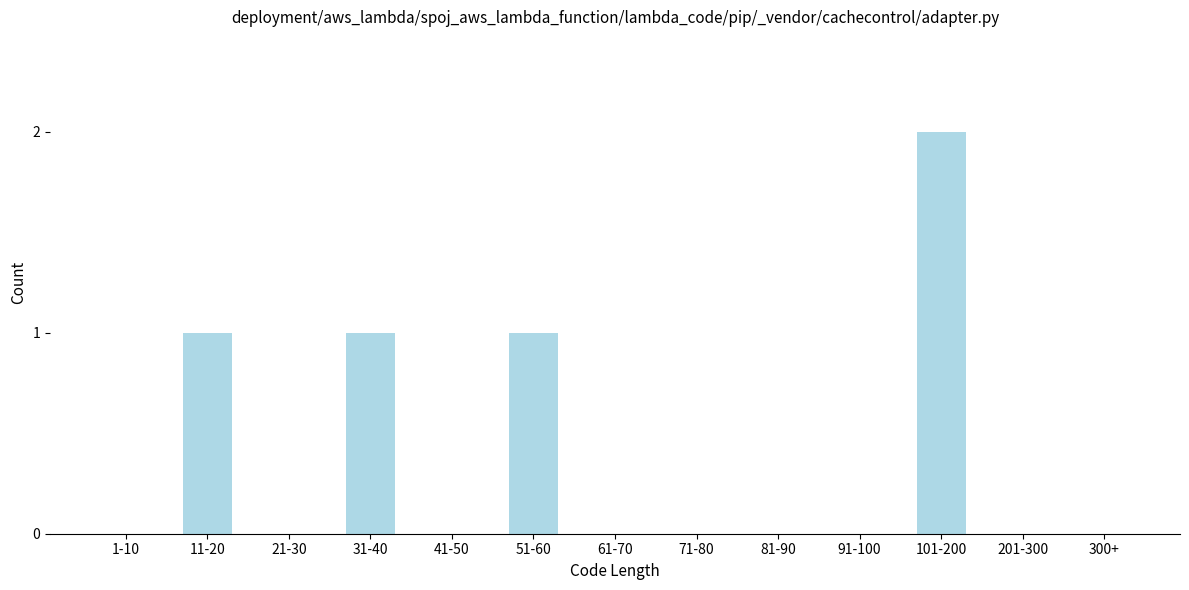

Reading left to right, extract all data points from this chart.

1-10=0	11-20=1	21-30=0	31-40=1	41-50=0	51-60=1	61-70=0	71-80=0	81-90=0	91-100=0	101-200=2	201-300=0	300+=0